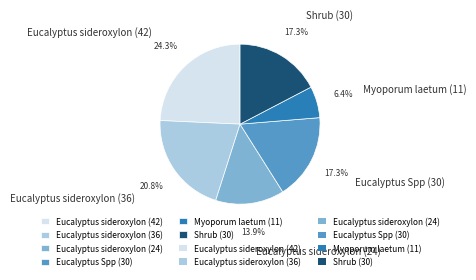

True or false: Eucalyptus Spp (30) accounts for 27% of the total.

False